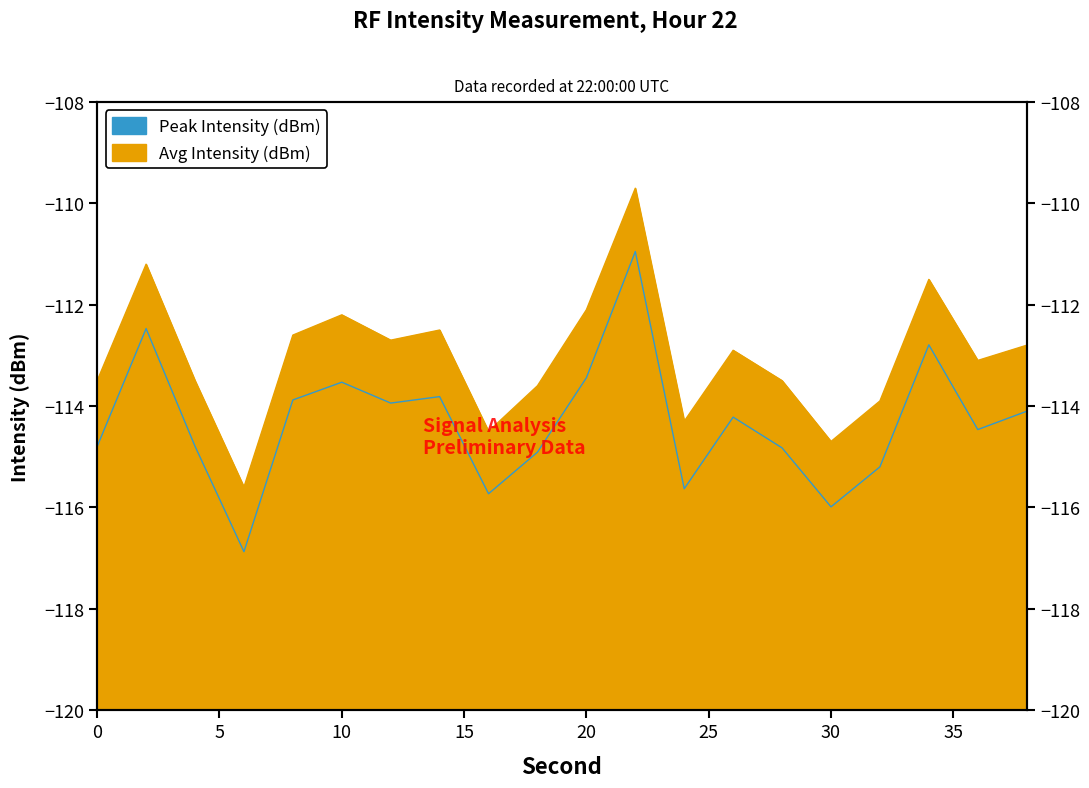

How many lines are shown in the chart?

2